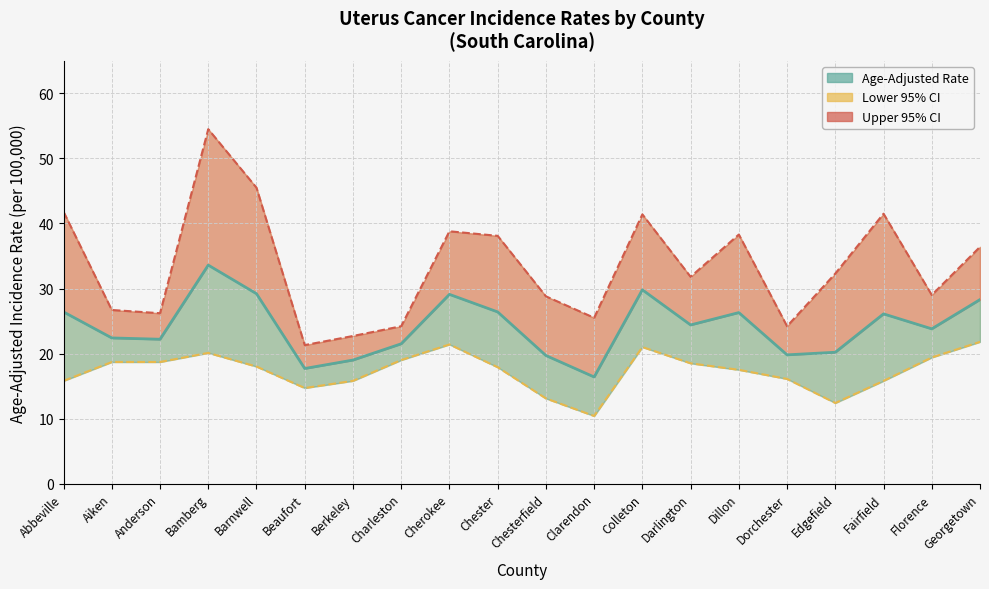

What is the sum of the Upper 95% CI values at Beaufort and Georgetown?

57.7